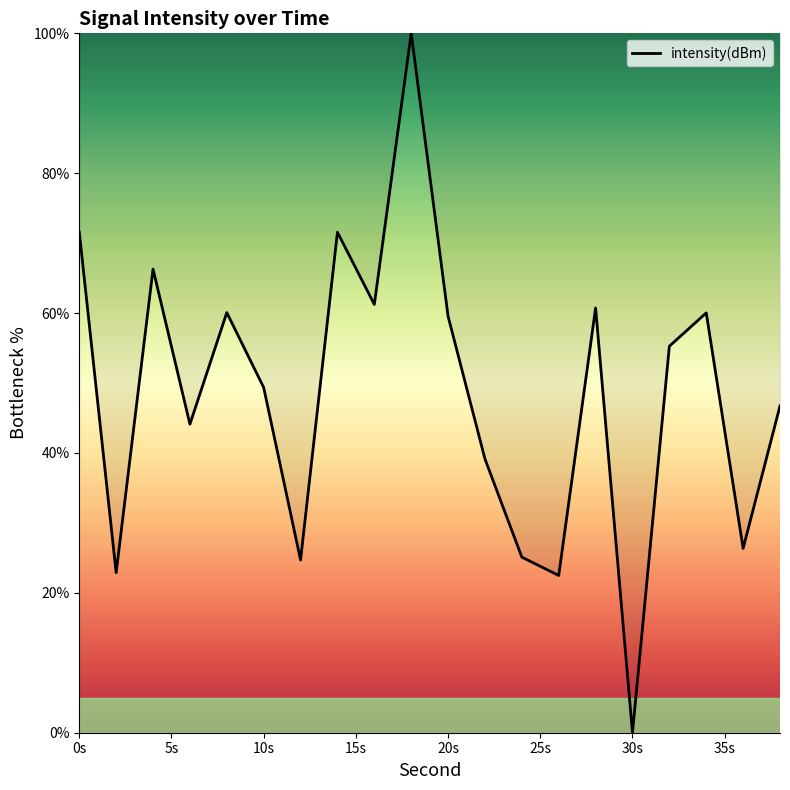

What is the maximum value shown in the chart?

100.0